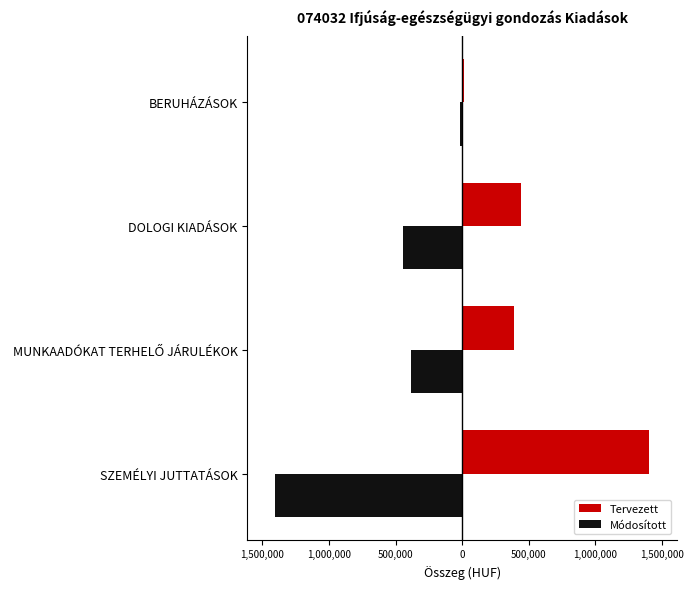

Reading left to right, extract all data points from this chart.

Tervezett: 1402000	387000	444000	13000
Módosított: -1402000	-387000	-444000	-13000